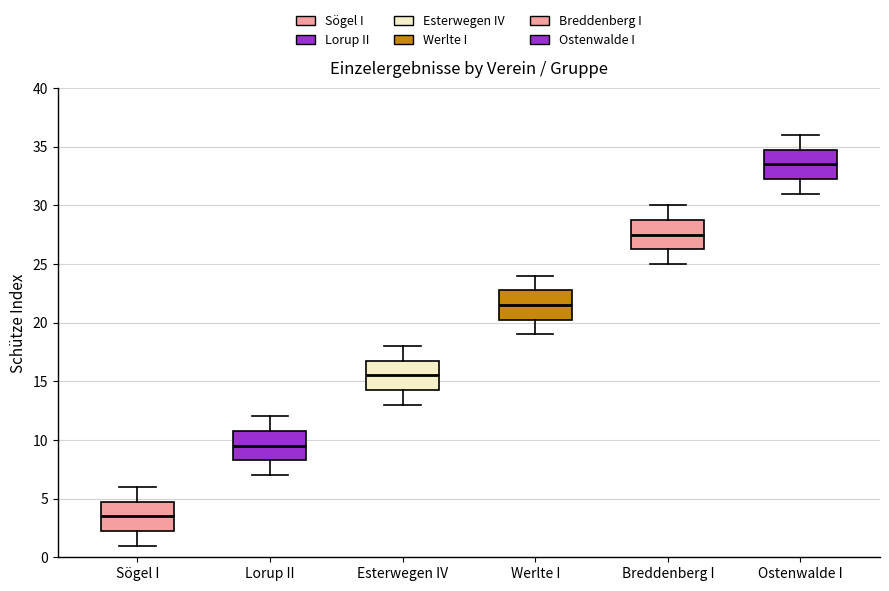

Reading left to right, transcribe this box plot: for each box, give where its median line is, the range the box spans, and where its two whiskers end, as read against the y-axis. The values are not printed on the chart, so give them approximately, as read against the axis.

Sögel I: median 3.5, box 2.5 to 5.0, whiskers 1.0 to 6.0
Lorup II: median 9.5, box 8.5 to 11.0, whiskers 7.0 to 12.0
Esterwegen IV: median 15.5, box 14.5 to 17.0, whiskers 13.0 to 18.0
Werlte I: median 21.5, box 20.5 to 23.0, whiskers 19.0 to 24.0
Breddenberg I: median 27.5, box 26.5 to 29.0, whiskers 25.0 to 30.0
Ostenwalde I: median 33.5, box 32.5 to 35.0, whiskers 31.0 to 36.0